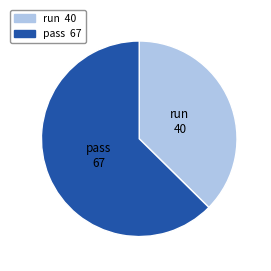

Is the sum of run 40 and pass 67 greater than half?

Yes